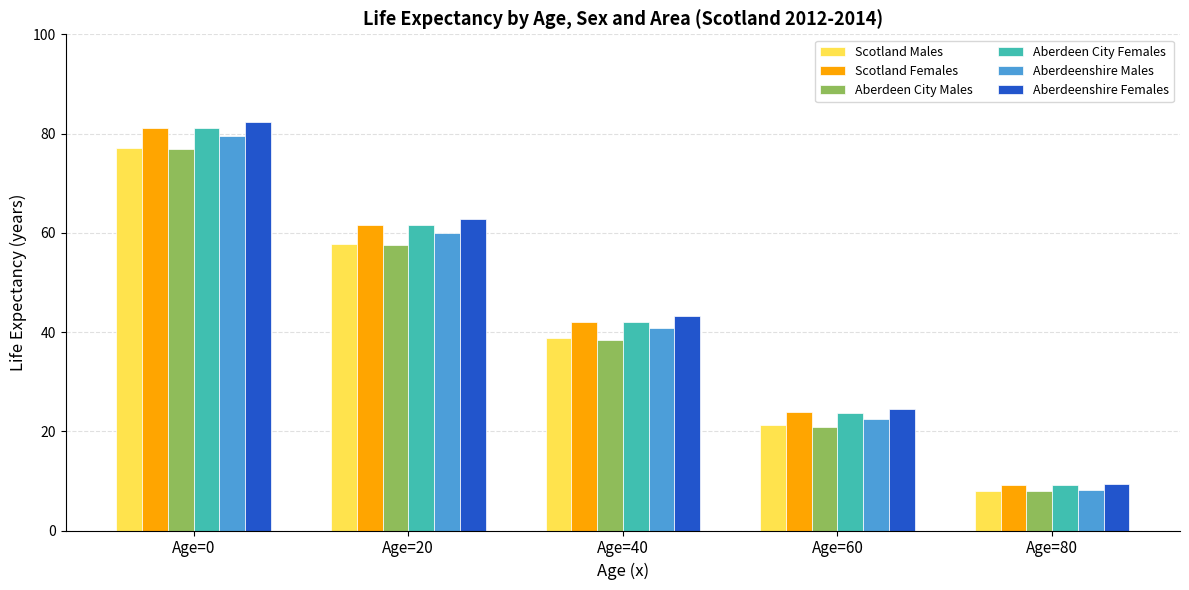

How many bars are there in each group?

6